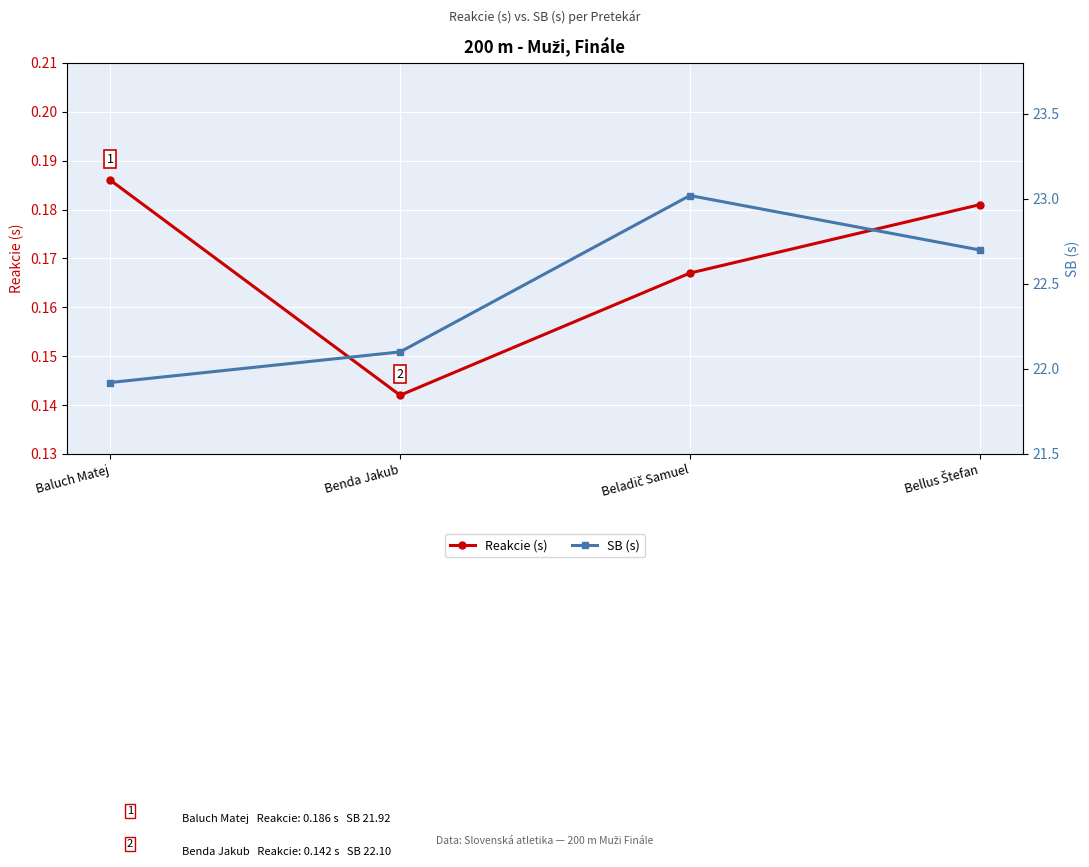

What is the highest value of the Reakcie (s) series?

0.2